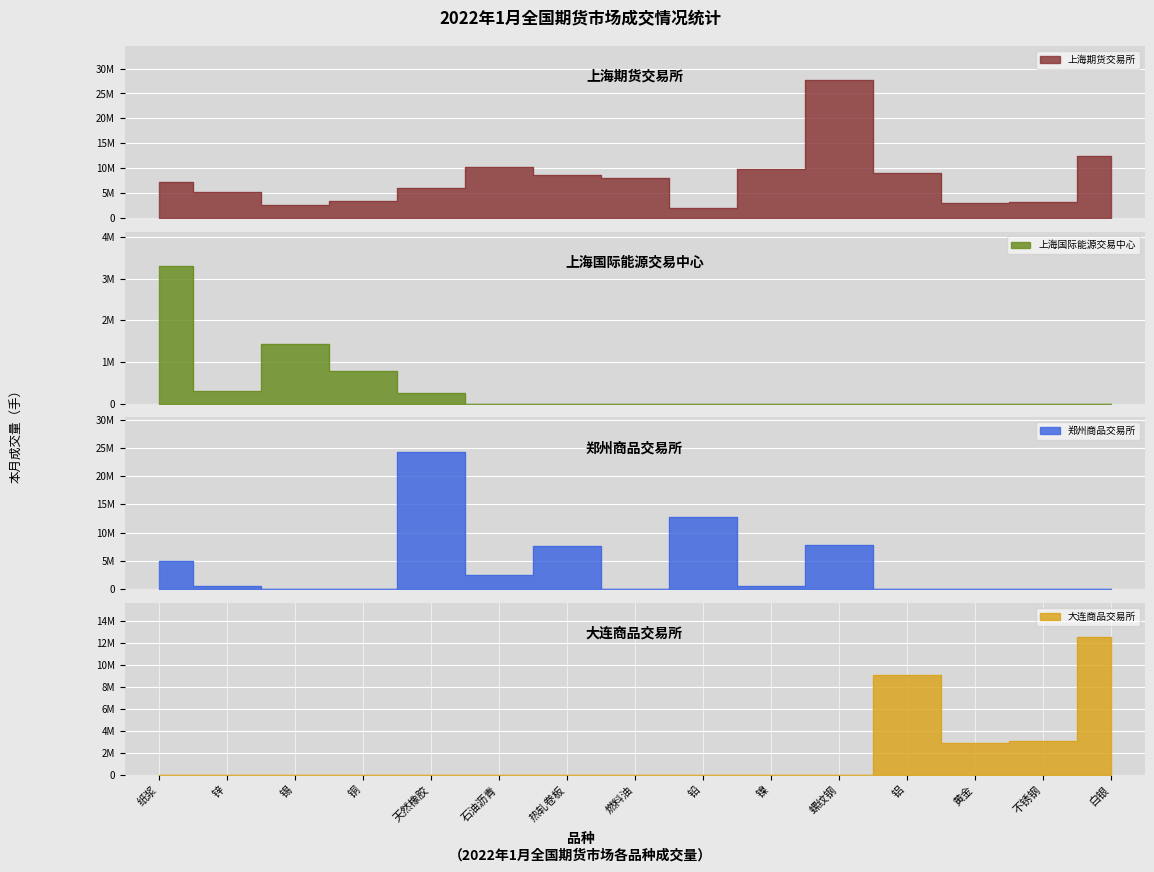

True or false: 上海国际能源交易中心 has more than 1 interior local peaks.

False